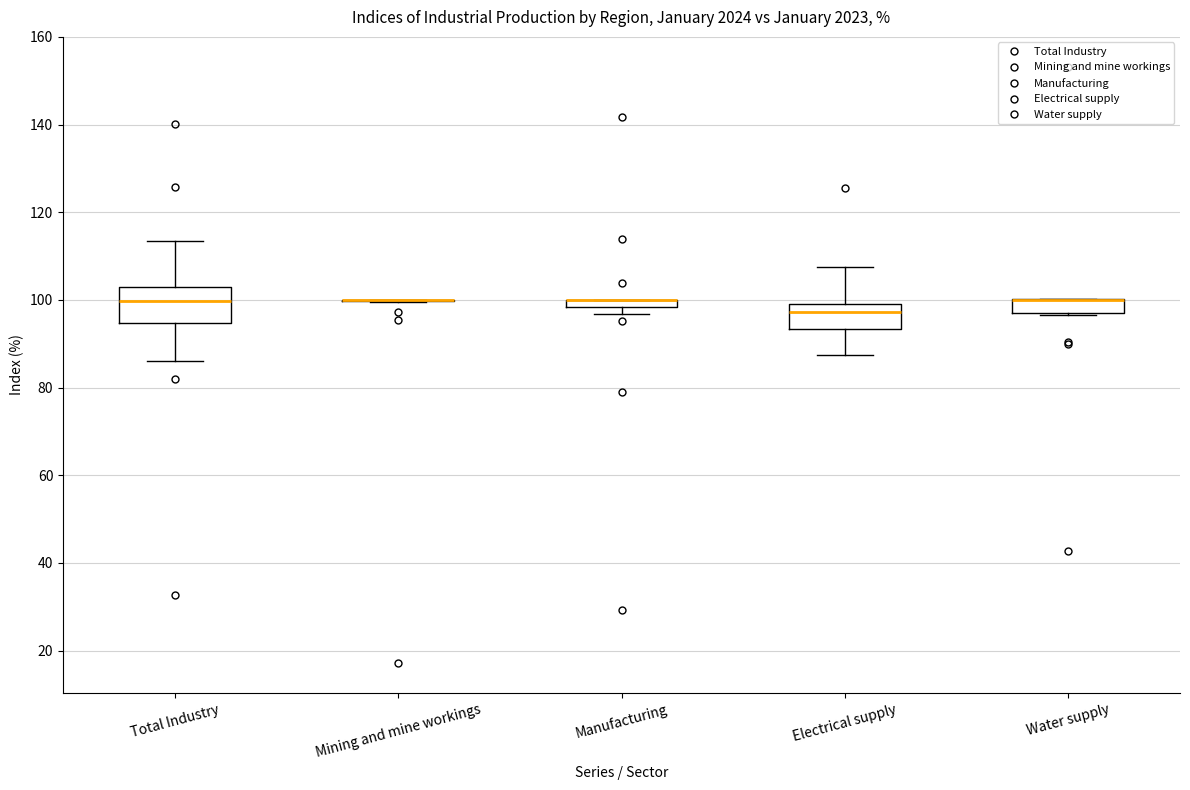

Comparing the boxes themselves (not the whiskers), which one is the tallest?

Total Industry